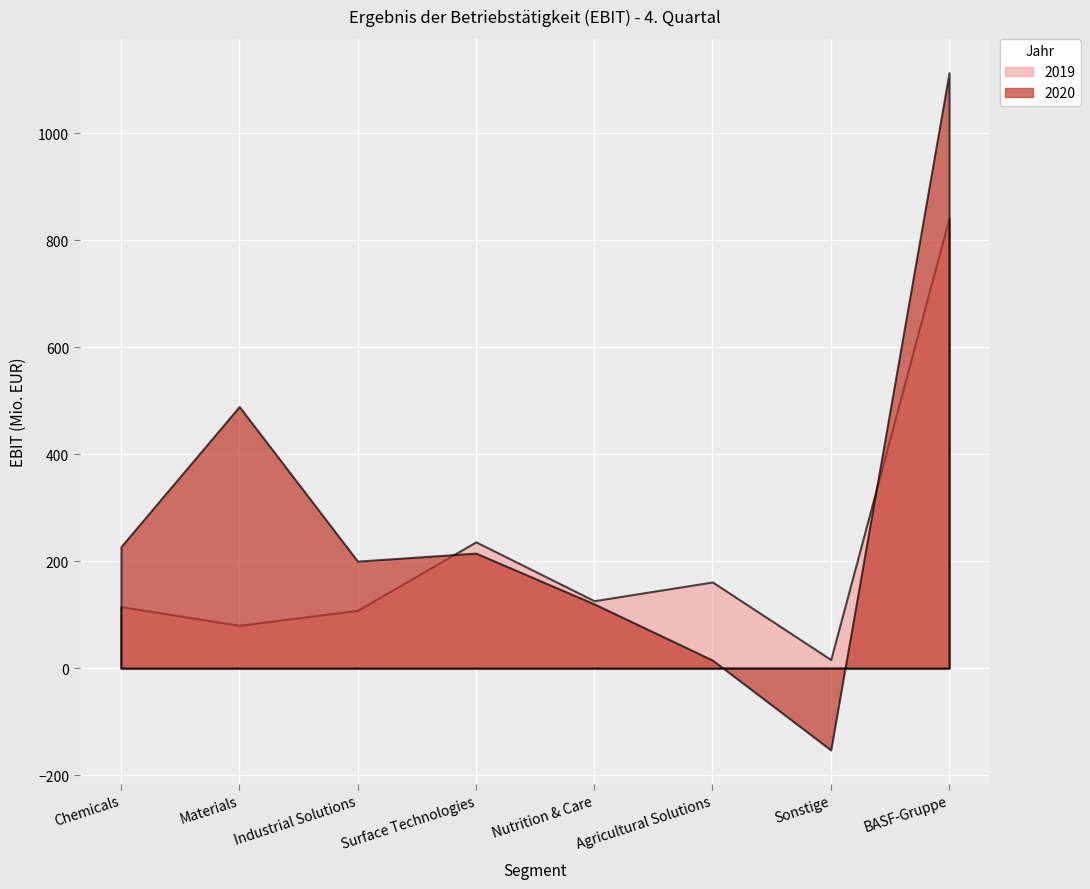

Reading right to left, transcribe all the data shown in this chart.

2019: 842	16	161	126	236	108	80	115
2020: 1113	-153	15	120	215	200	489	227